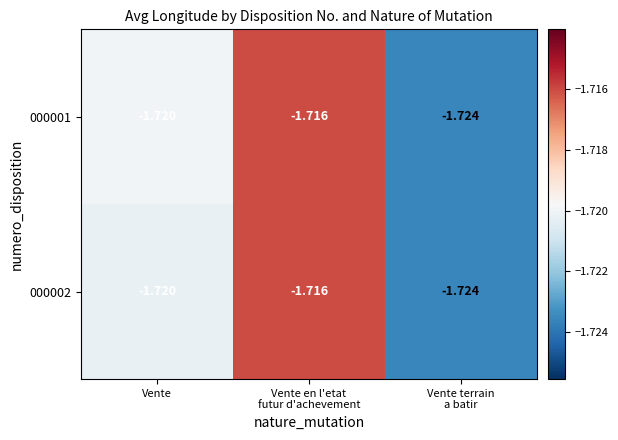

How many series are shown in this chart?

2